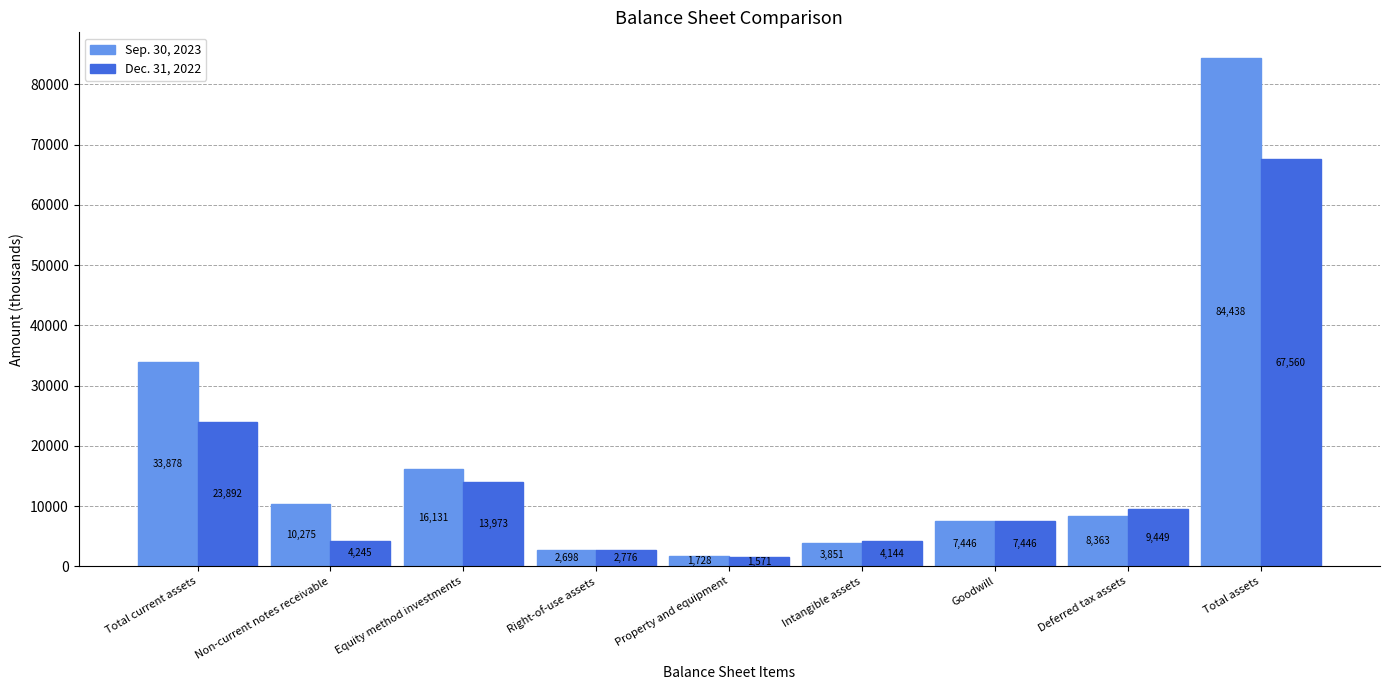

Rank the series at Intangible assets from highest to lowest value.

Dec. 31, 2022, Sep. 30, 2023